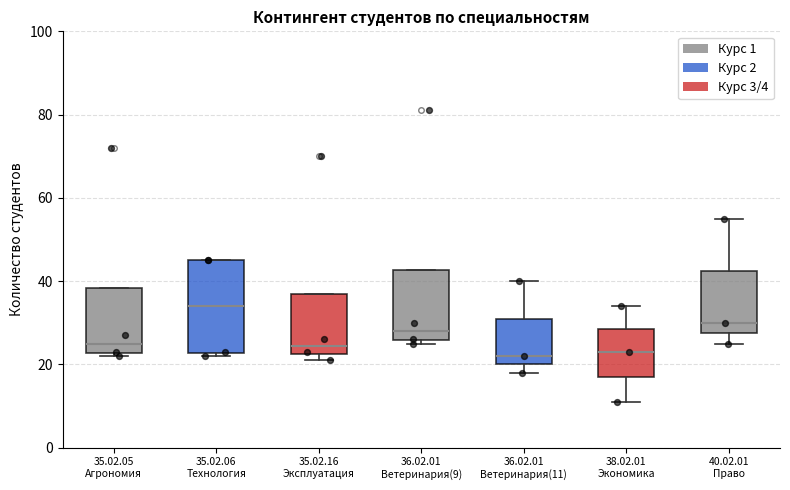

Comparing the boxes themselves (not the whiskers), which one is the tallest?

35.02.06 Технология